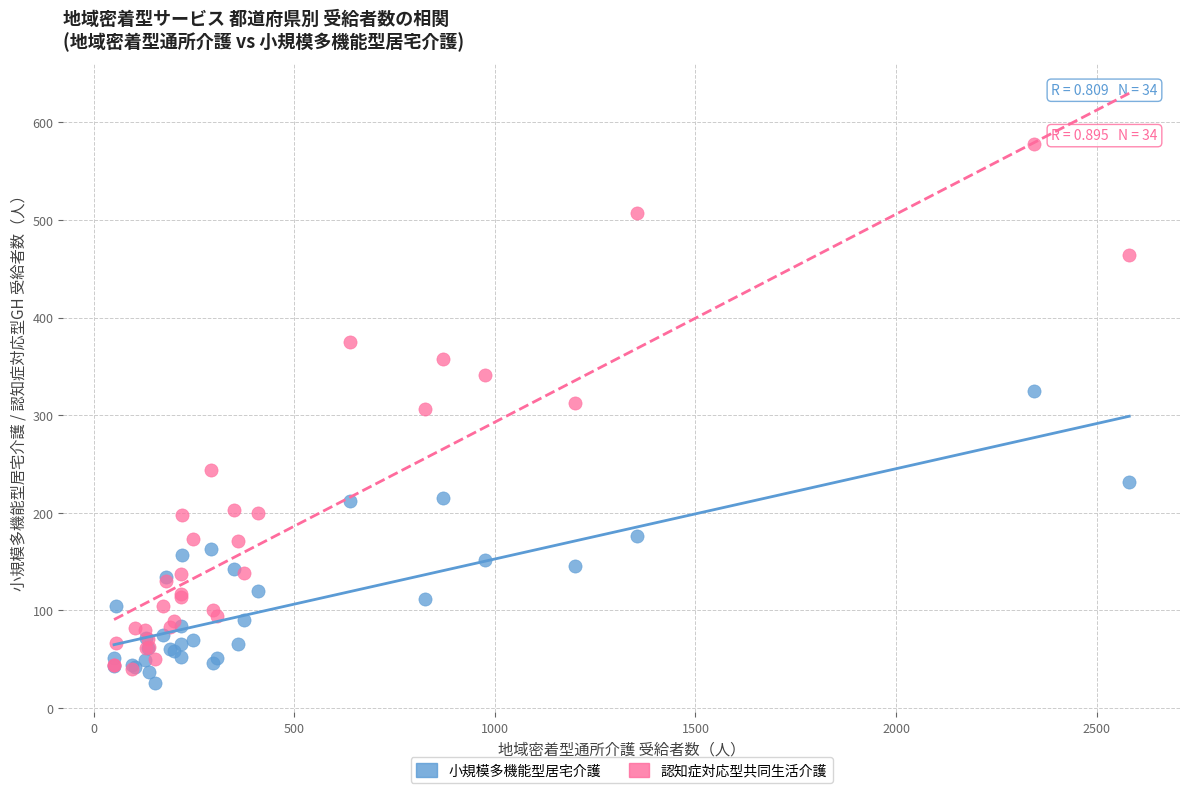

What are all the series names shown in the legend?

小規模多機能型居宅介護, 認知症対応型共同生活介護